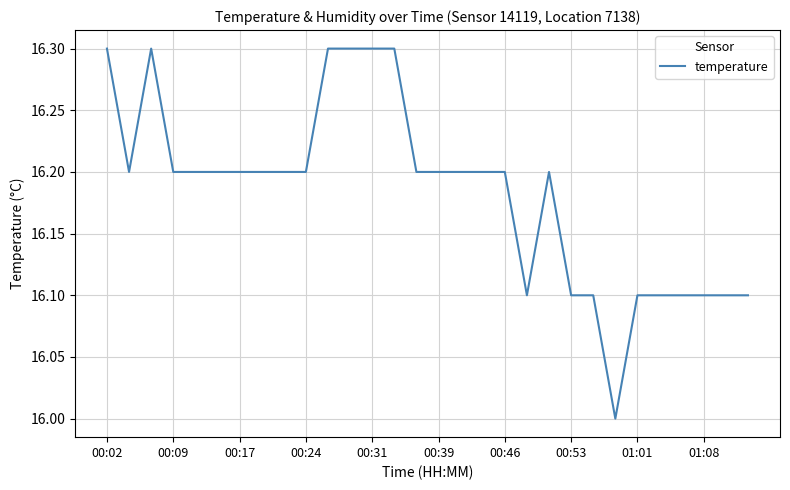

What is the minimum value shown in the chart?

16.0